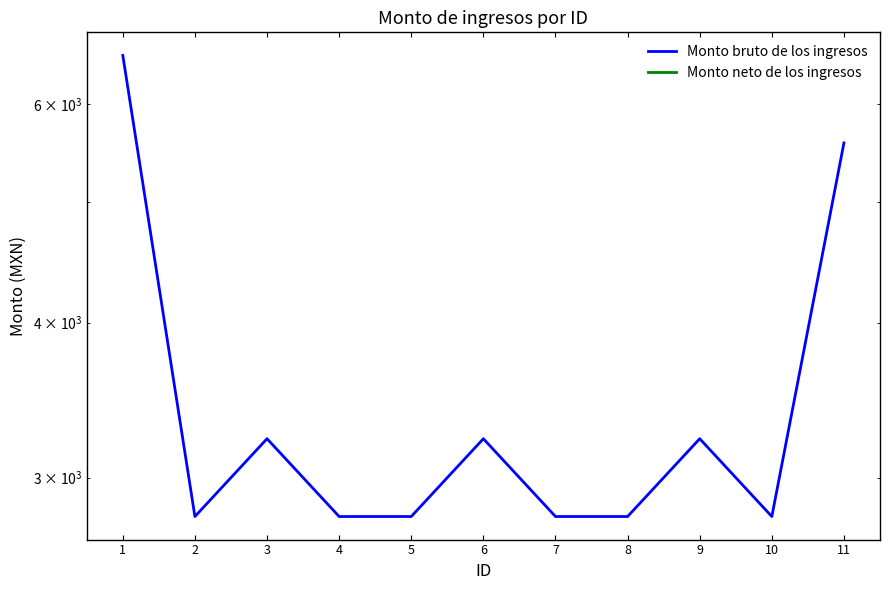

Rank the series by their maximum value, from highest to lowest.

Monto bruto de los ingresos, Monto neto de los ingresos